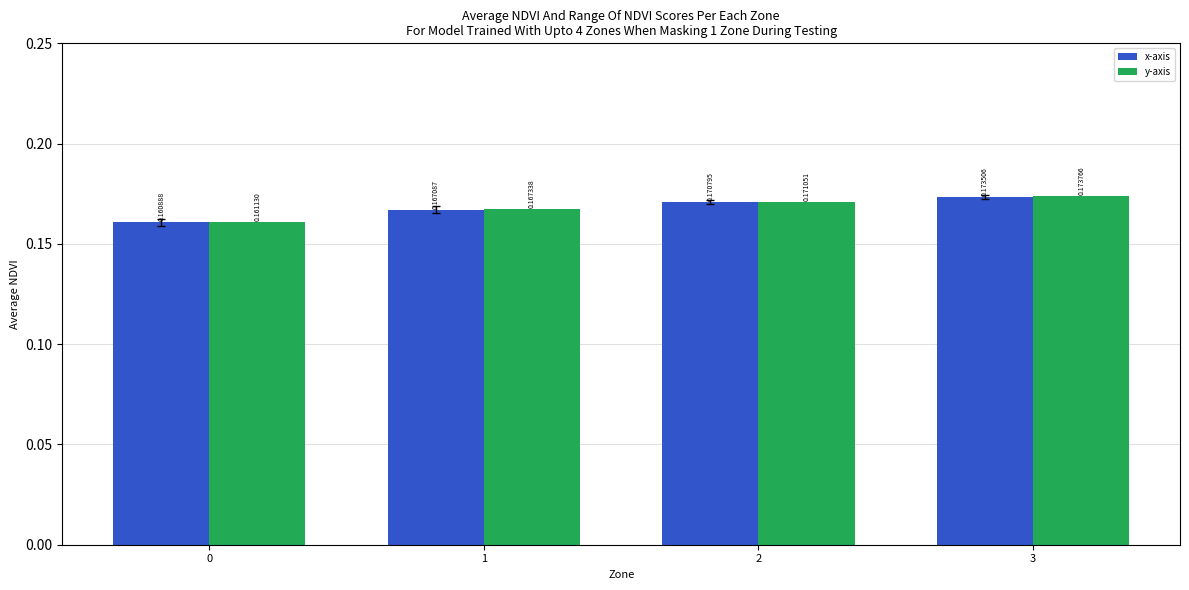

Count the y-axis values in the range 0 to 1.

4